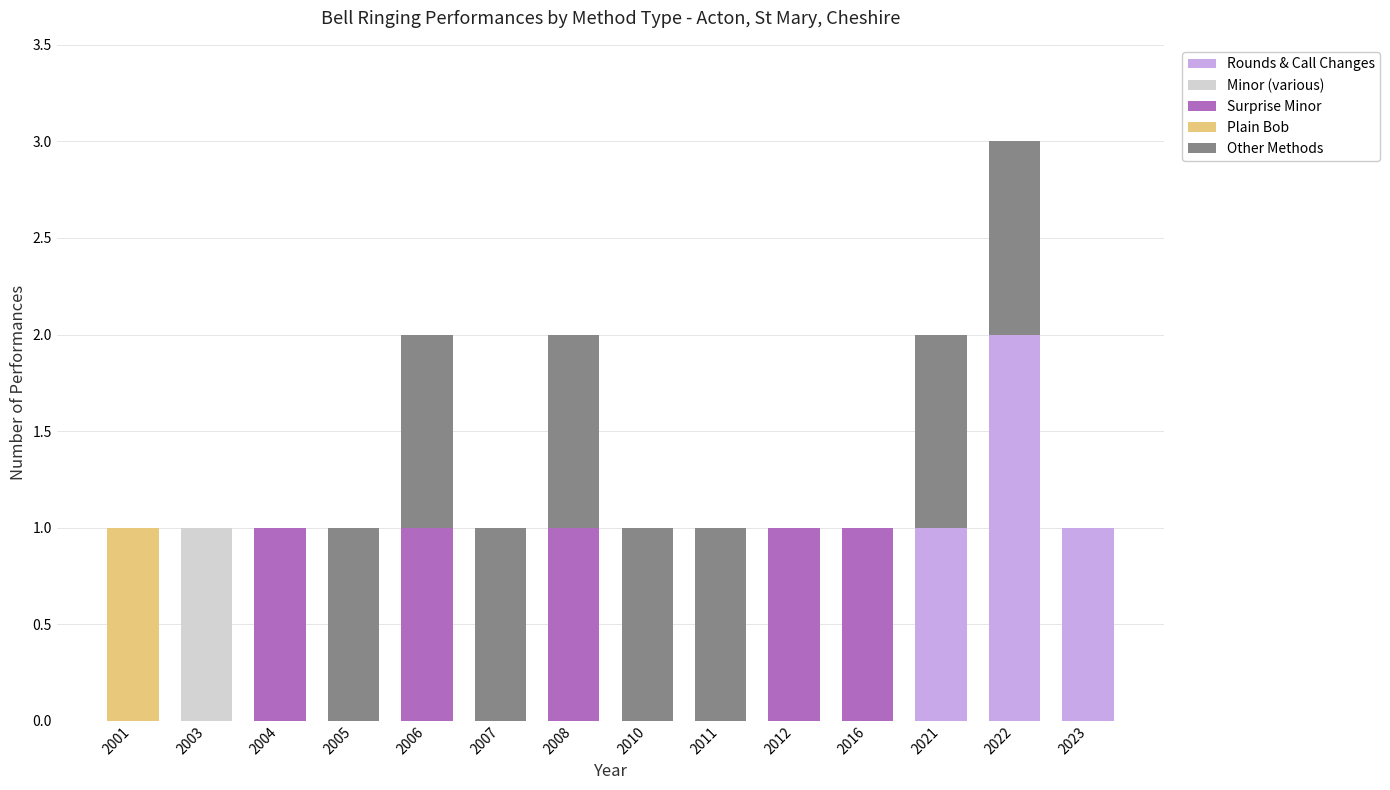

The Rounds & Call Changes series shows -1 at 2006. True or false?

False